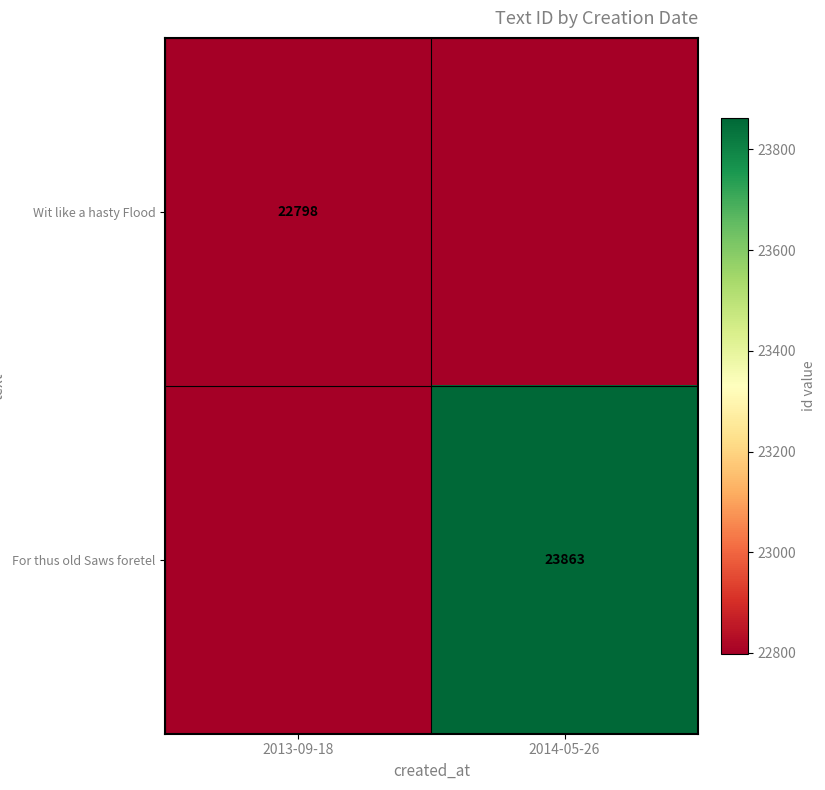

Is the value of For thus old Saws foretel at 2014-05-26 greater than the value of Wit like a hasty Flood at 2013-09-18?

Yes